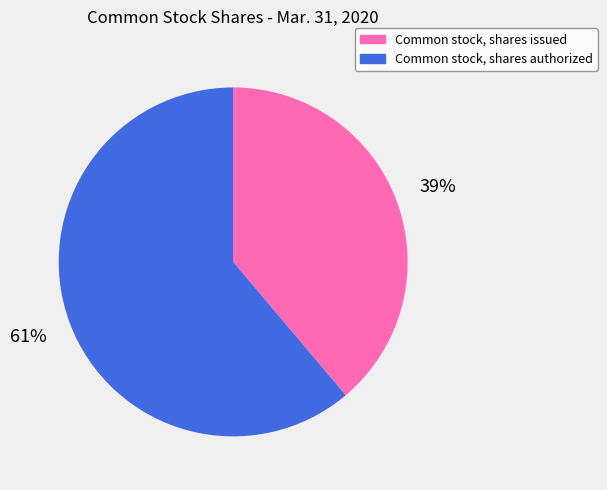

Is the sum of Common stock, shares issued and Common stock, shares authorized greater than half?

Yes